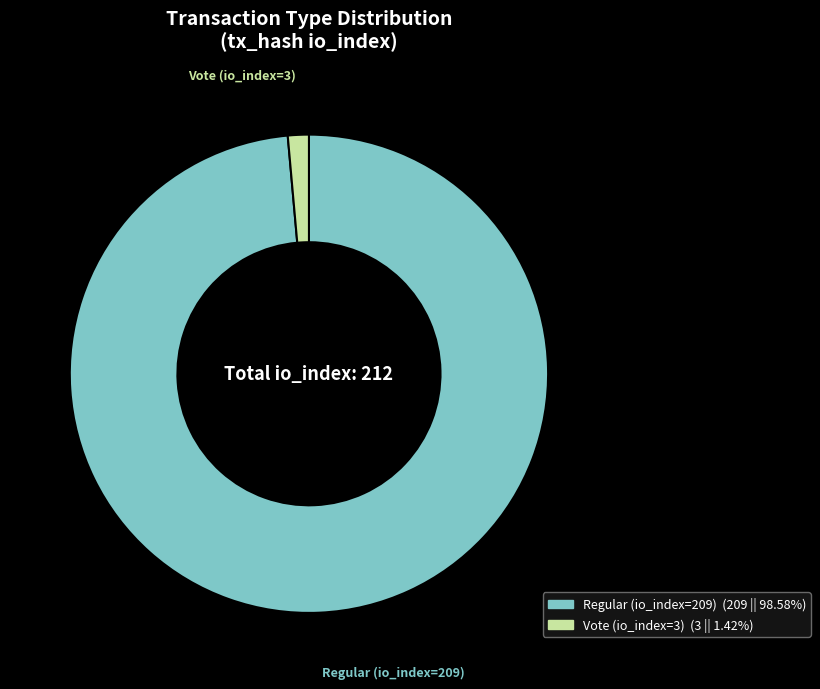

The Vote (io_index=3) slice represents 11% of the pie. True or false?

False